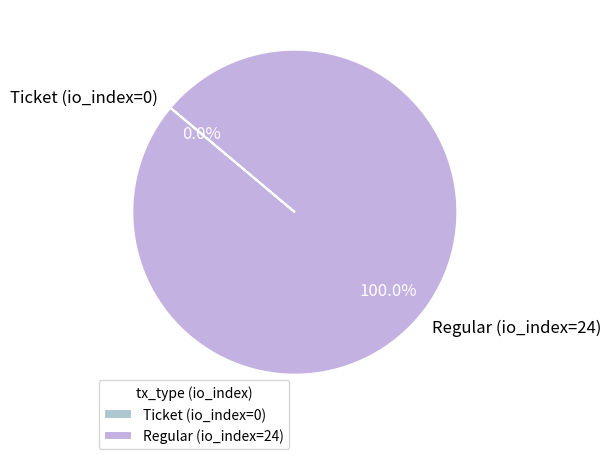

What is the change in value from Ticket (io_index=0) to Regular (io_index=24)?

+24